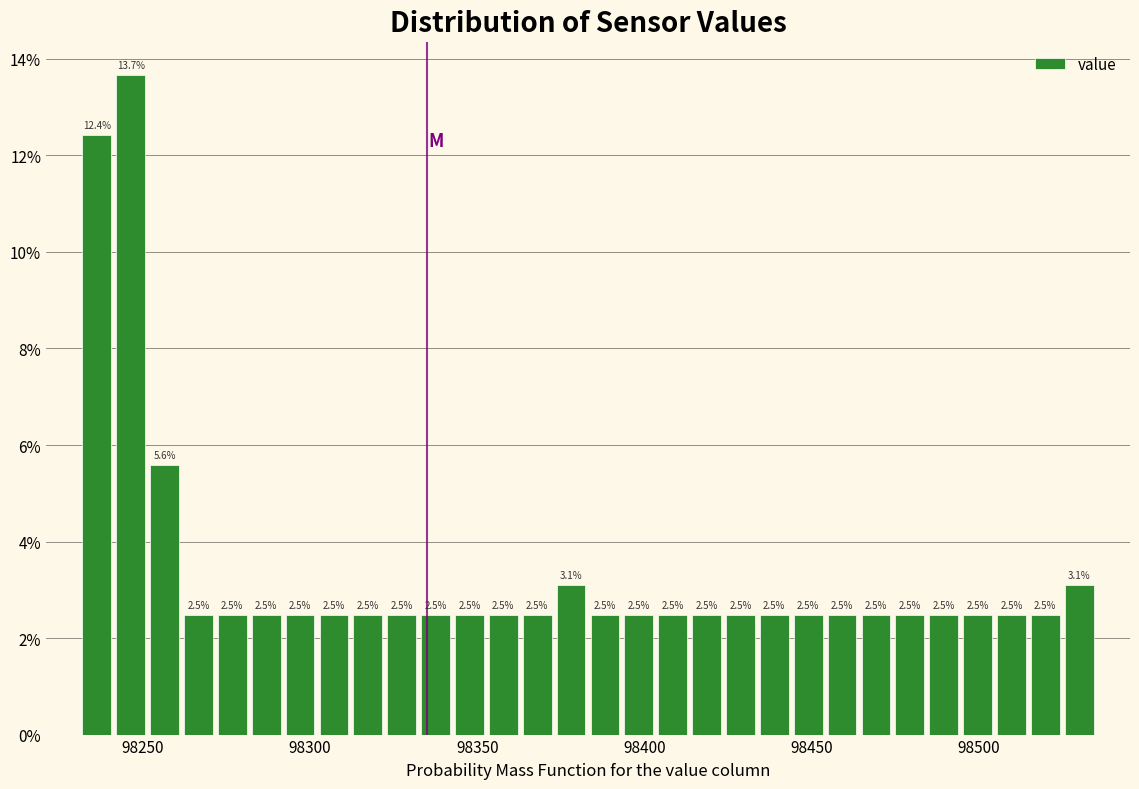

Read against the x-axis, roughly where is the centre of the tallest bar?

98245